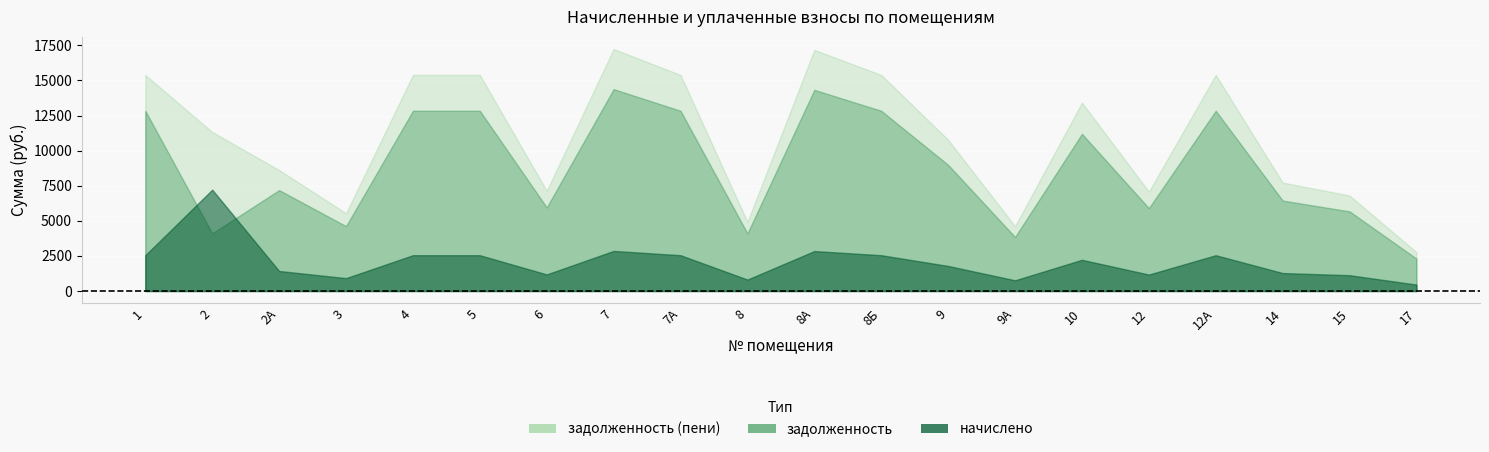

What is the label of the 13th point from the left?

9